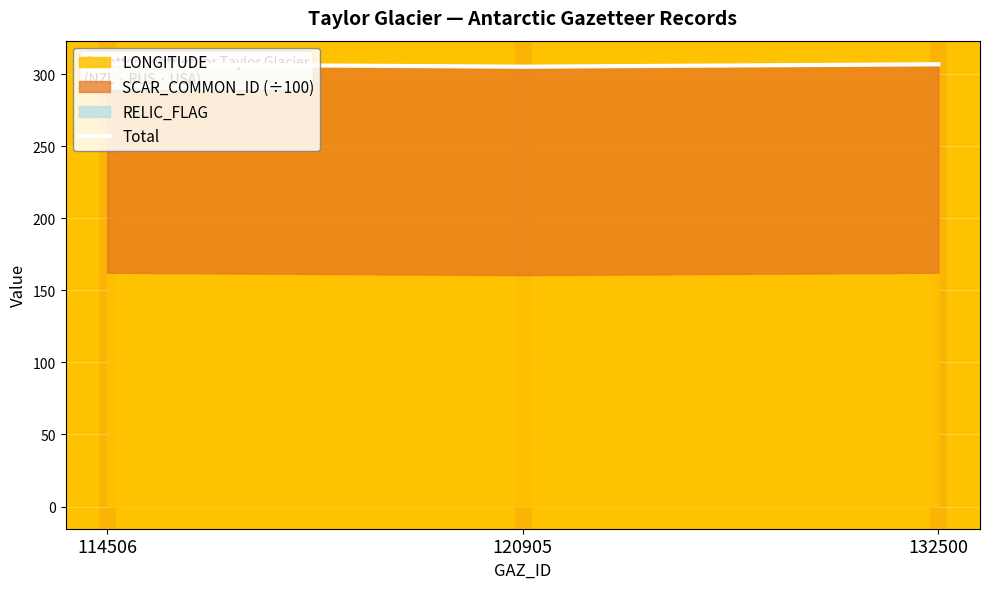

Where does the data first go above 306?

114506